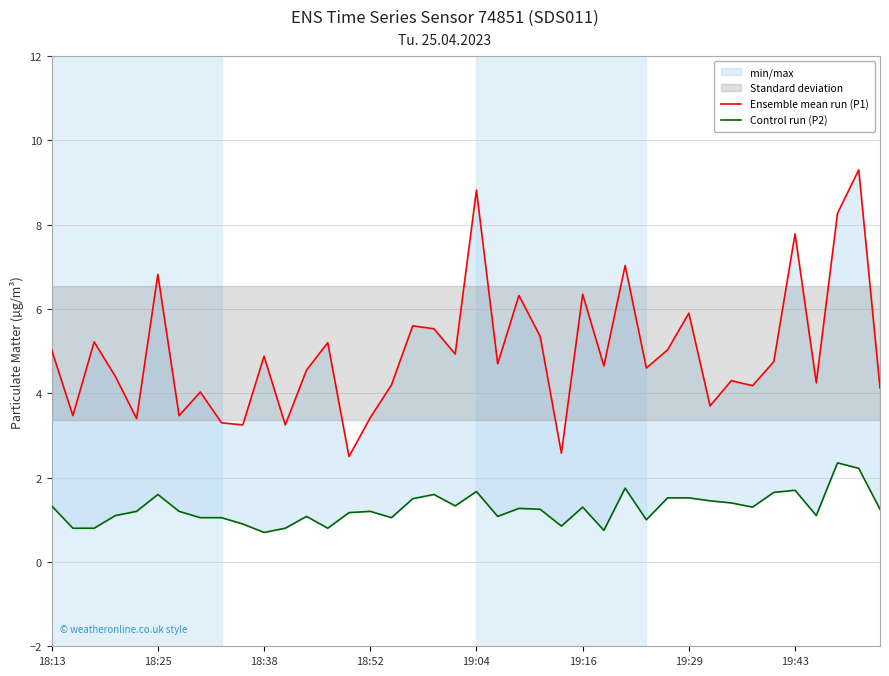

Which series has the largest total across all categories?

Ensemble mean run (P1)